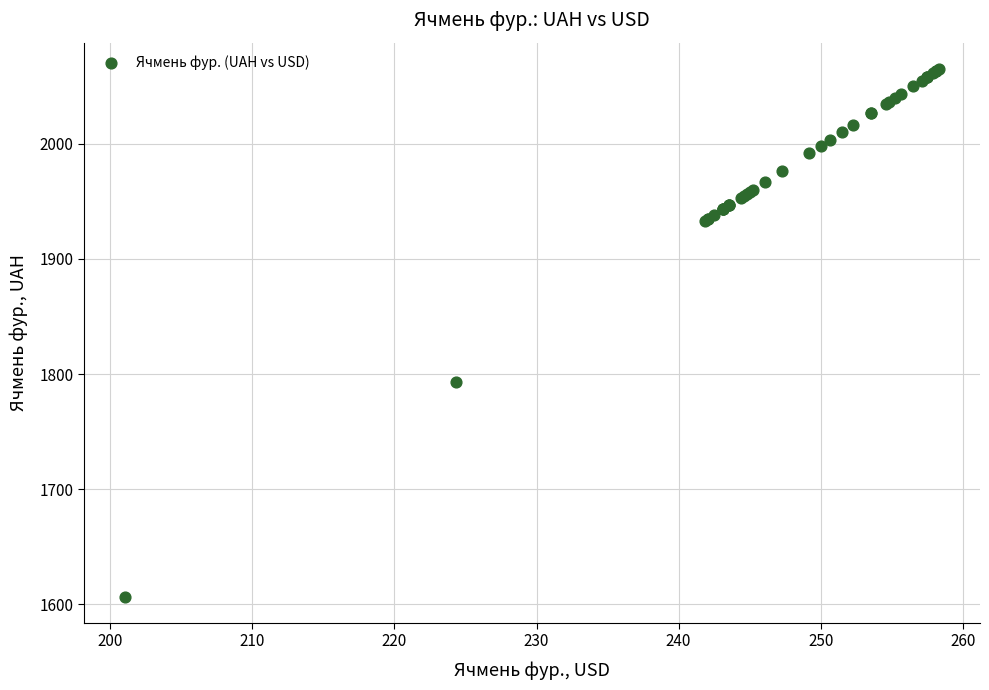

What Y value in the scatter plot is closest to 1835?

1793.3